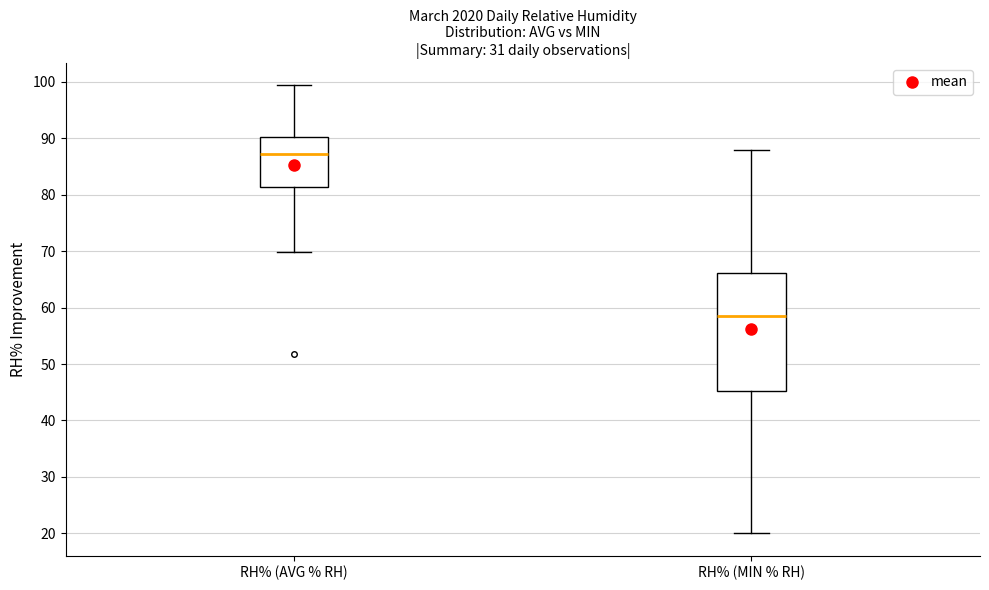

Which box has the lowest median line?

RH% (MIN % RH)